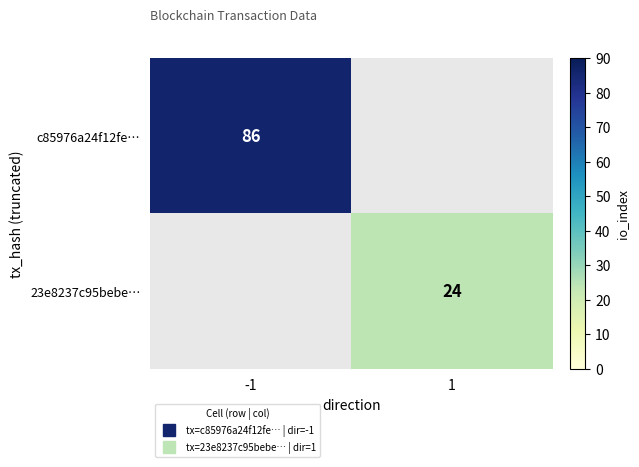

Which label corresponds to the smallest value in the chart?

1